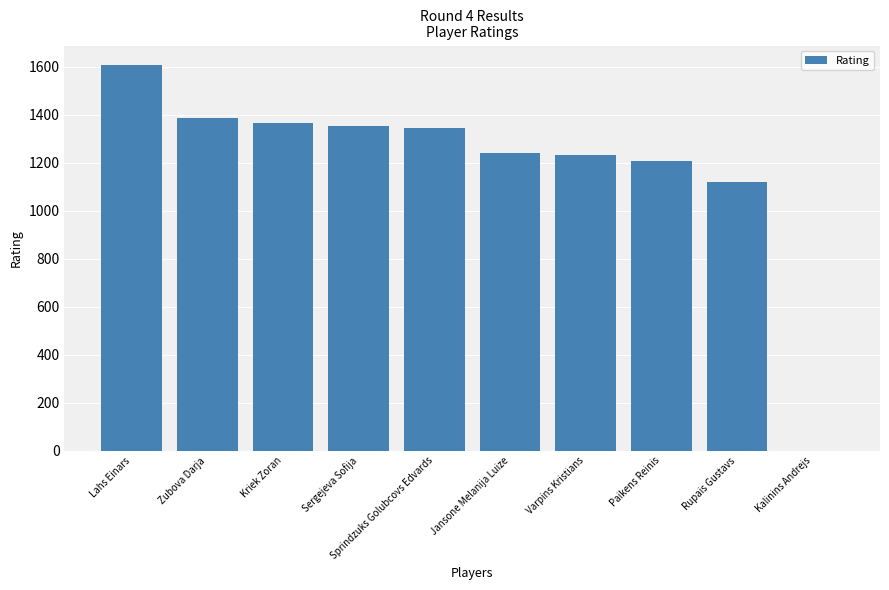

What value does the data have at Paikens Reinis, to the nearest 50?

1200